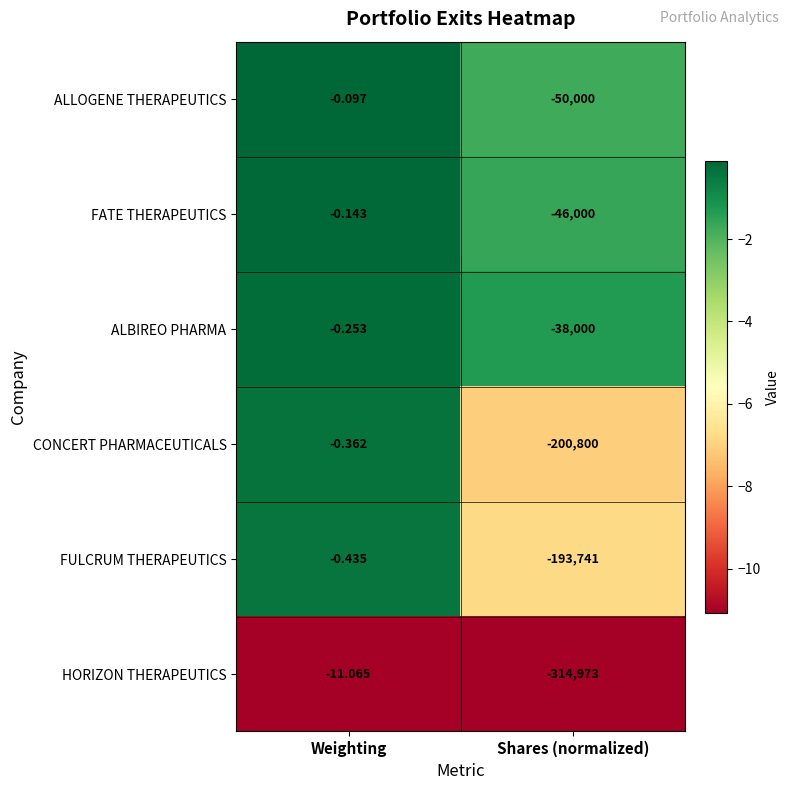

What is the smallest value displayed?

-314973.0